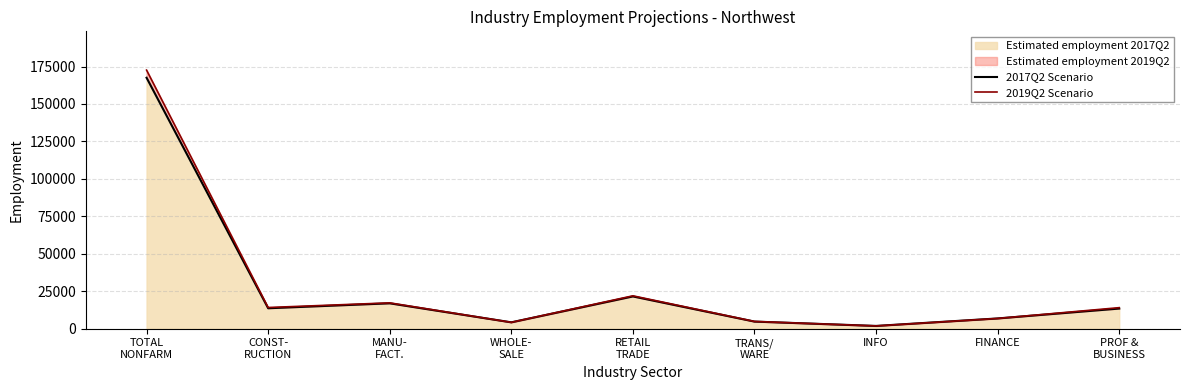

Reading right to left, extract all data points from this chart.

2017Q2 Scenario: PROF &
BUSINESS=13400	FINANCE=6800	INFO=1800	TRANS/
WARE=4700	RETAIL
TRADE=21500	WHOLE-
SALE=4200	MANU-
FACT.=16900	CONST-
RUCTION=13600	TOTAL
NONFARM=167500
2019Q2 Scenario: PROF &
BUSINESS=14000	FINANCE=6800	INFO=1800	TRANS/
WARE=4800	RETAIL
TRADE=21900	WHOLE-
SALE=4200	MANU-
FACT.=17200	CONST-
RUCTION=14100	TOTAL
NONFARM=172600